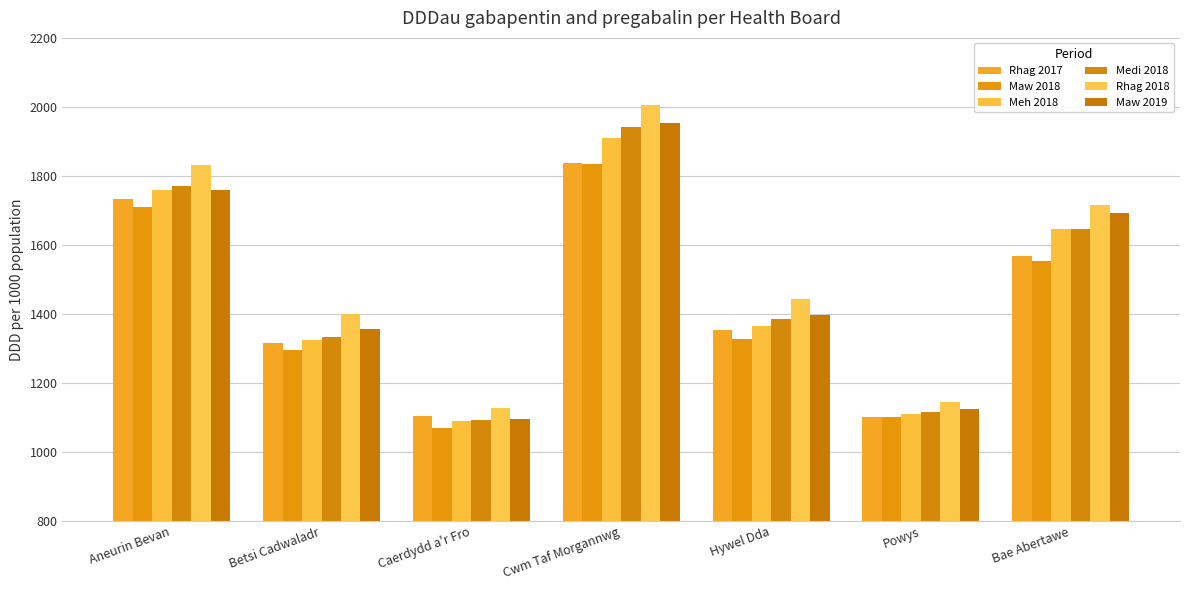

Does the chart contain any negative values?

No